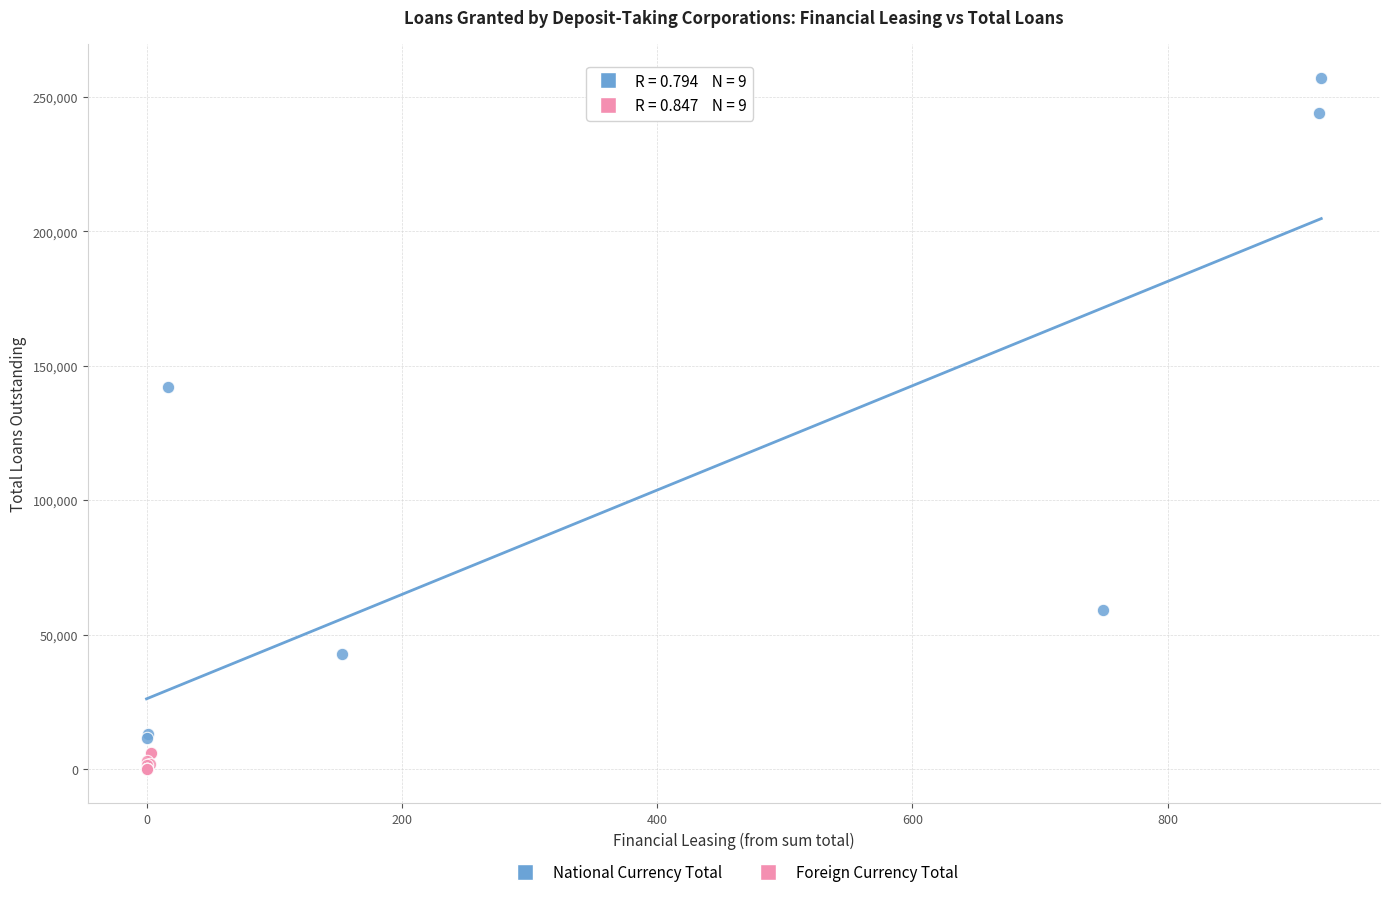

Which series reaches the maximum Y coordinate?

National Currency Total